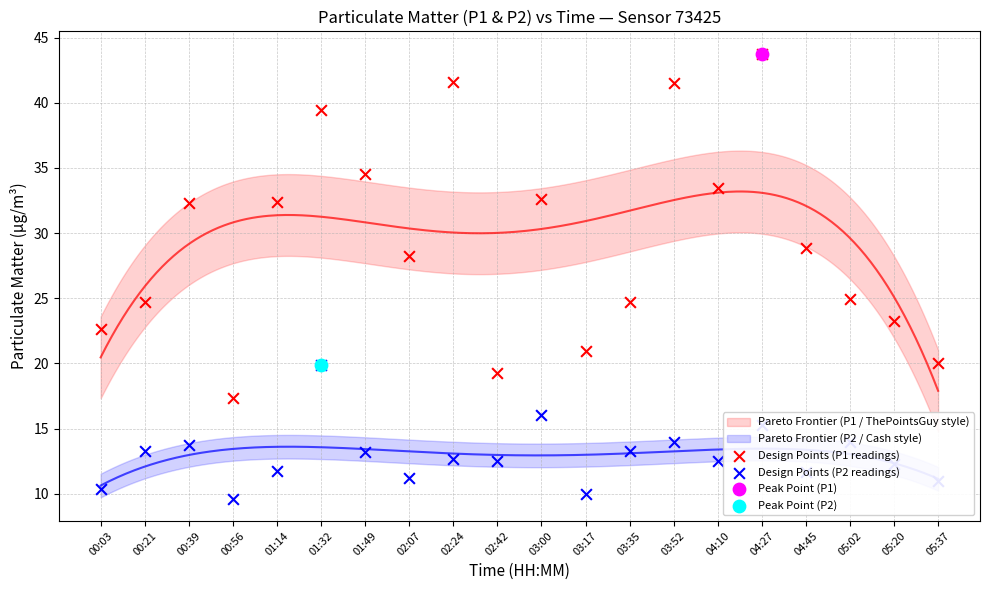

Which series has the largest total across all categories?

Design Points (P1 readings)